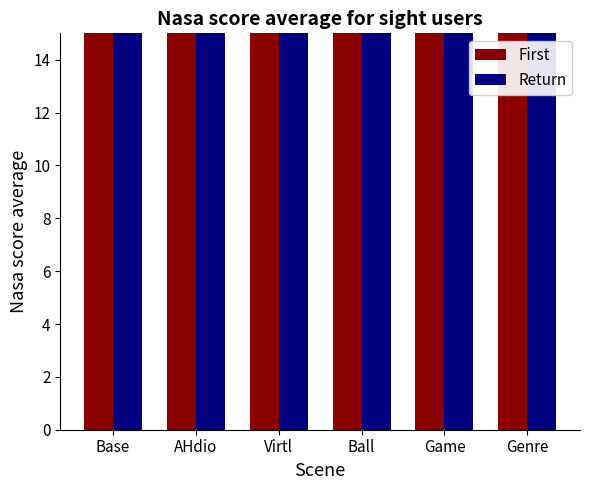

List the labels in order of Return value, largest first.

Genre, Game, Ball, Virtl, AHdio, Base